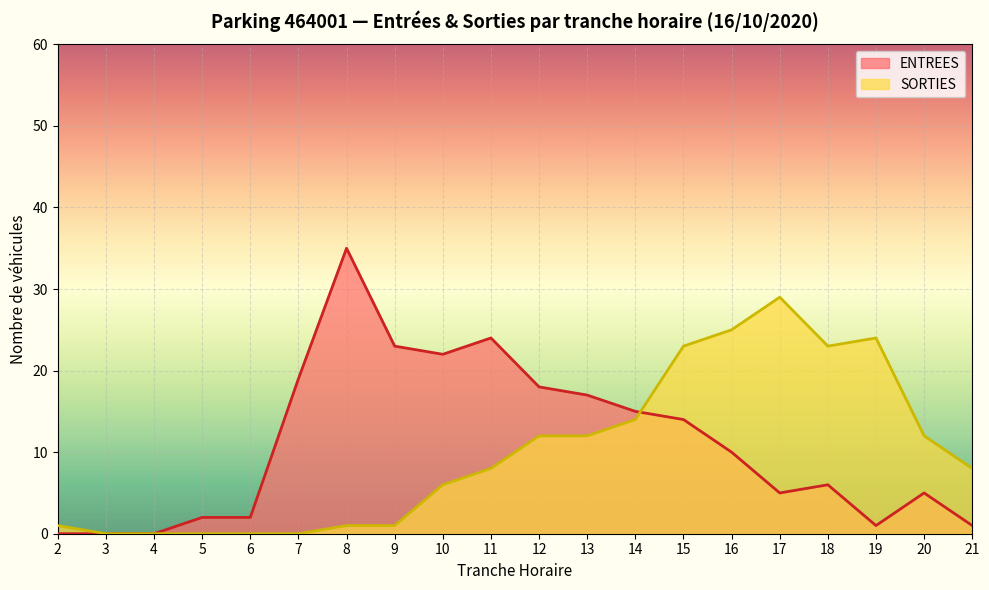

What is the difference between the ENTREES values at 15 and 18?

8